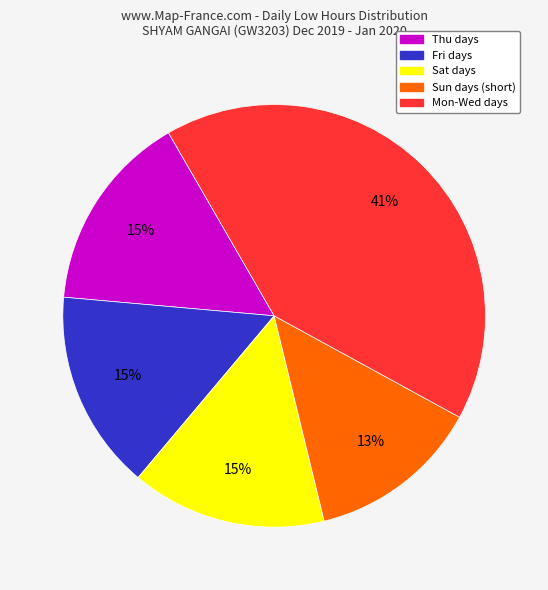

Does any single category account for the majority?

No